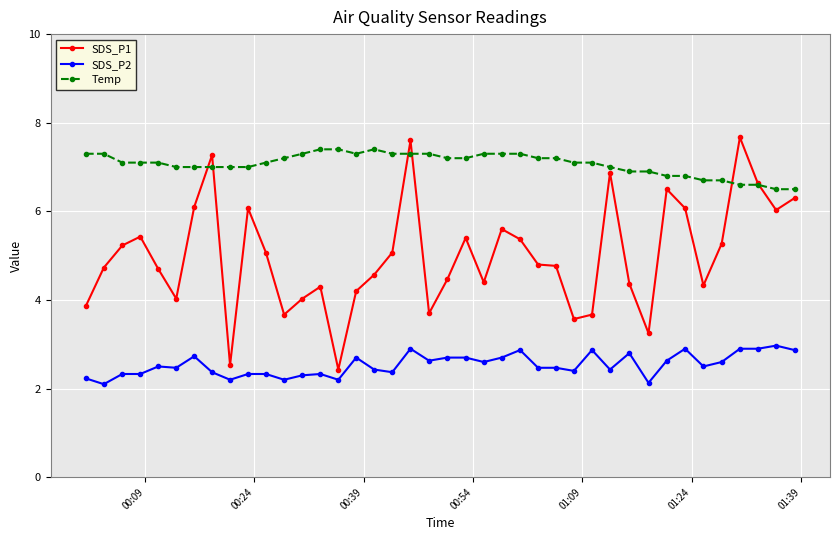

True or false: SDS_P1 has more than 0 points higher than both neighbors.

True